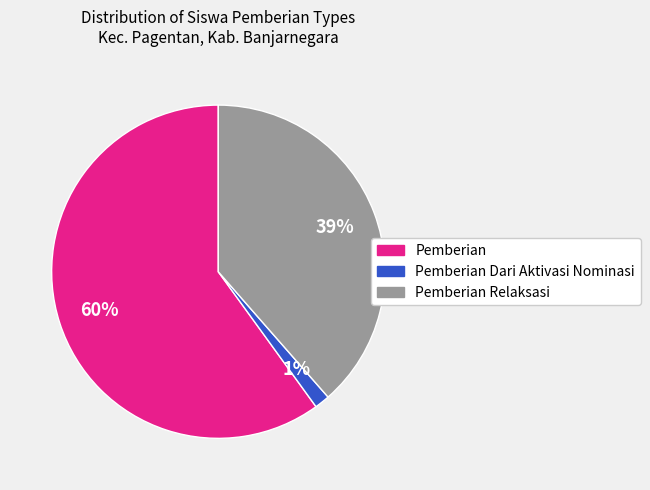

To the nearest percent, what is the average slice percentage?

33%